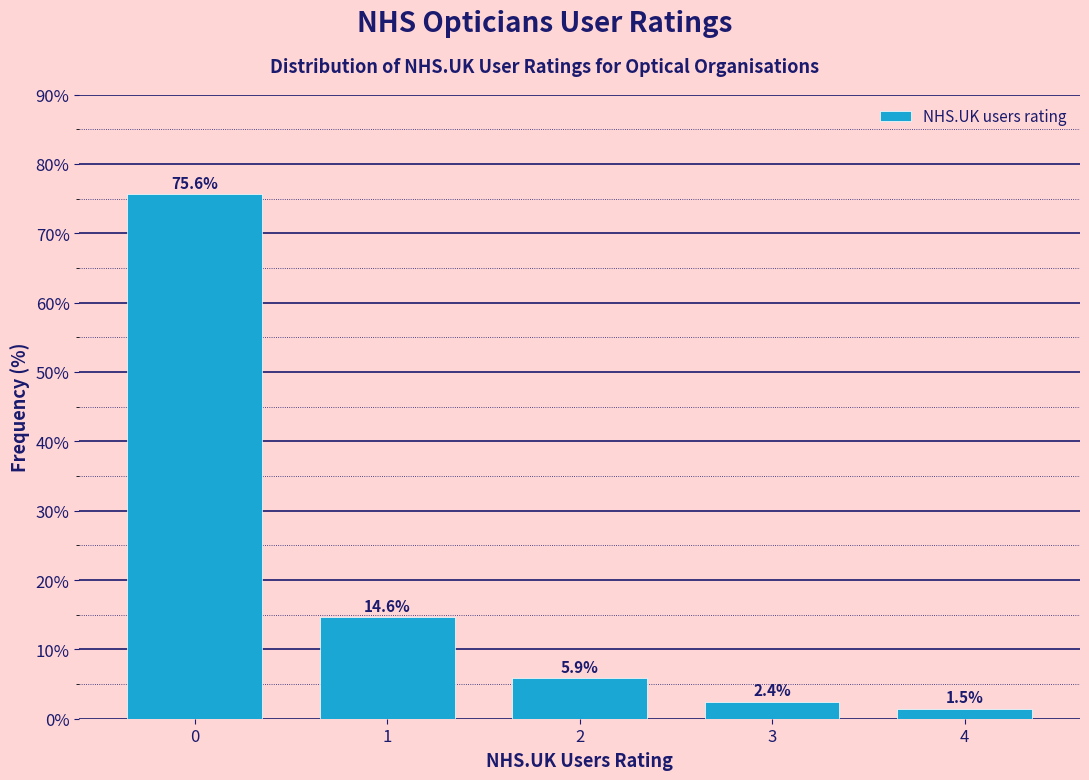

Reading left to right, transcribe all the data shown in this chart.

75.6	14.6	5.9	2.4	1.5